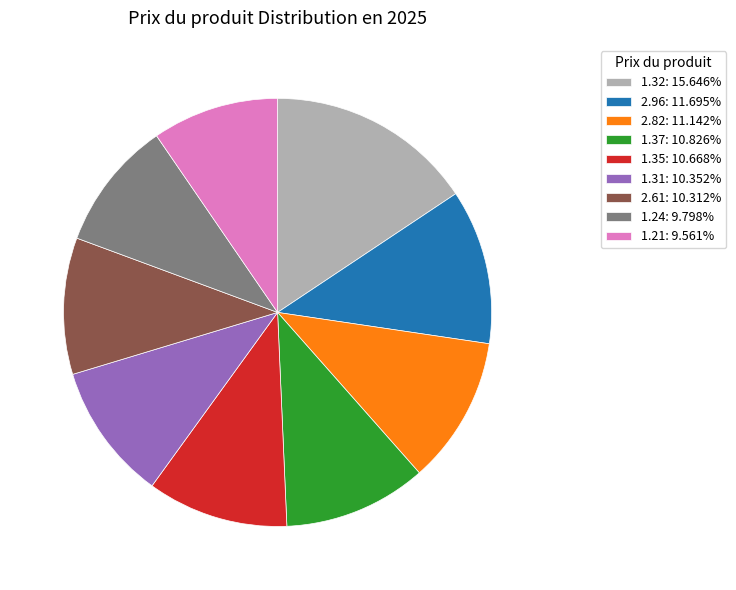

Do 2.61: 10.312% and 1.32: 15.646% together represent more than half of the pie?

No